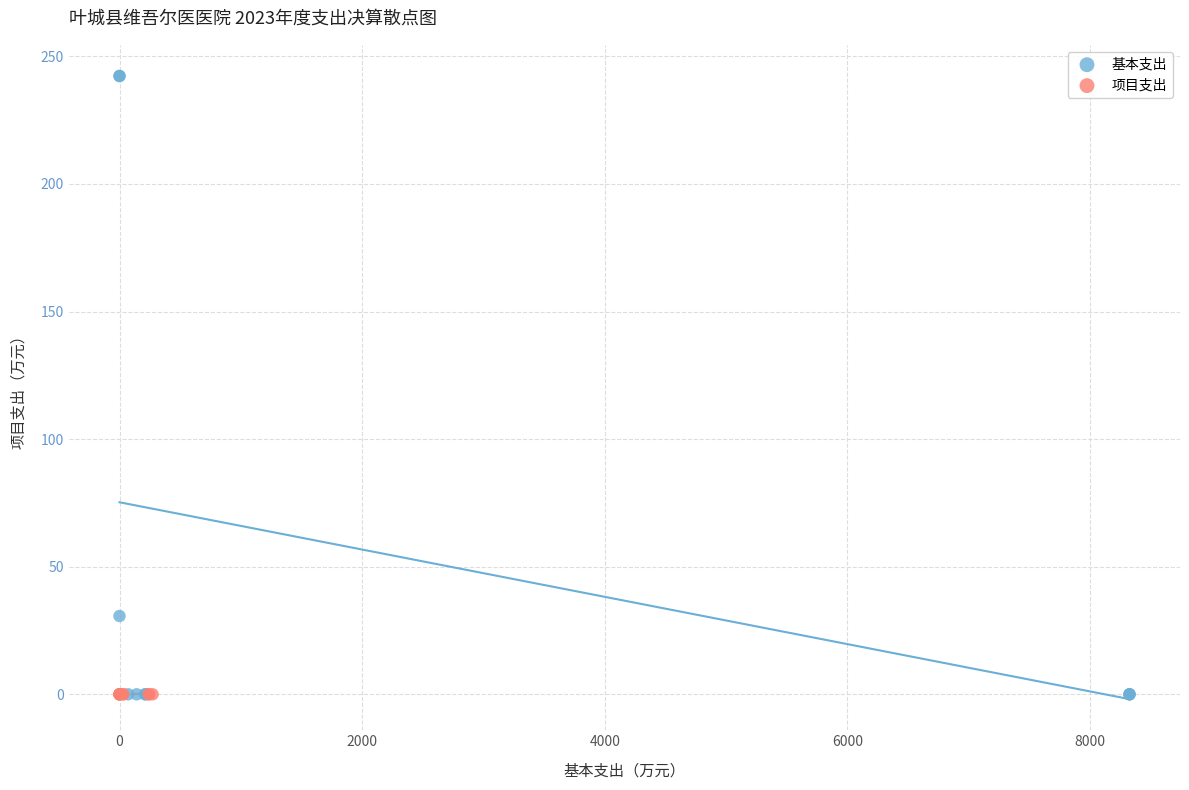

Which series contains the highest Y value?

基本支出